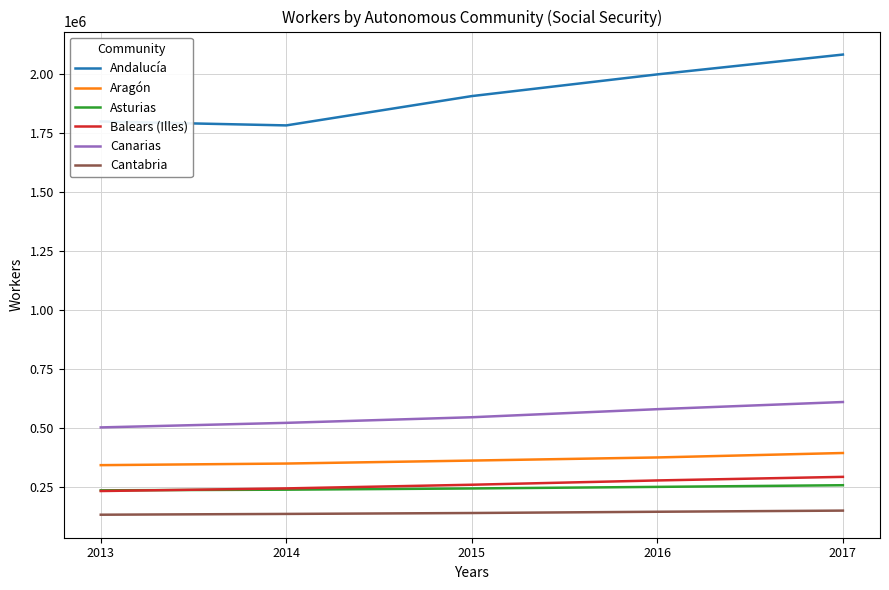

What is the difference between the maximum and minimum values in the Andalucía series?

300472